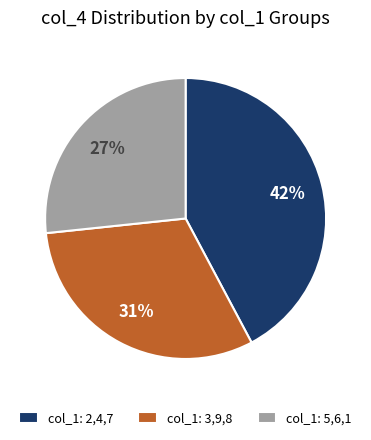

Which category has the smallest portion of the pie?

col_1: 5,6,1